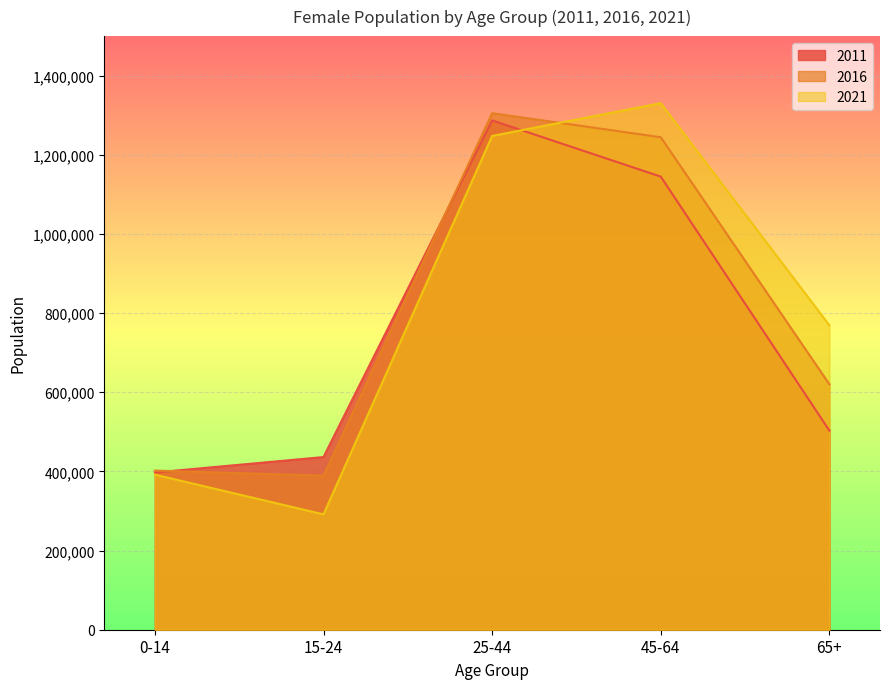

How many series are shown in this chart?

3